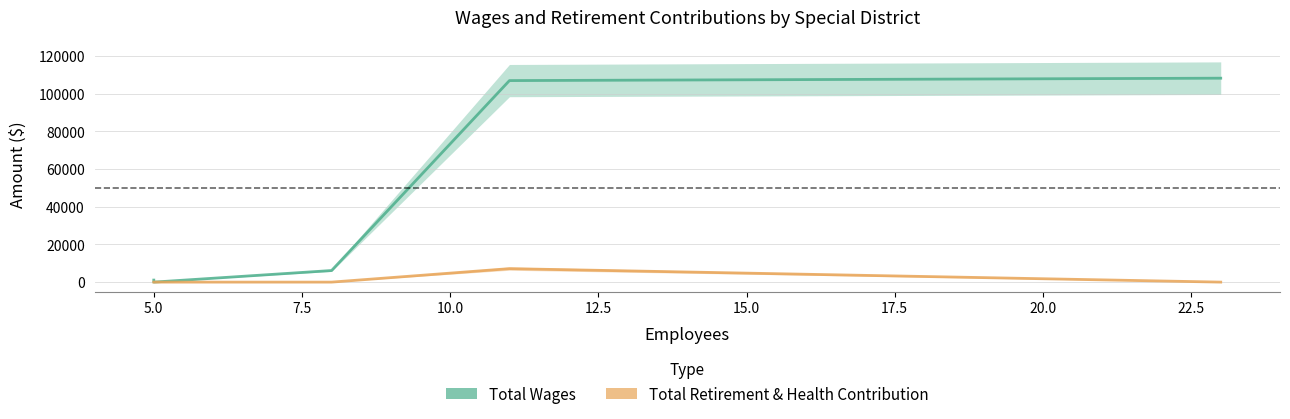

How many positive values does the Total Wages series have?

4